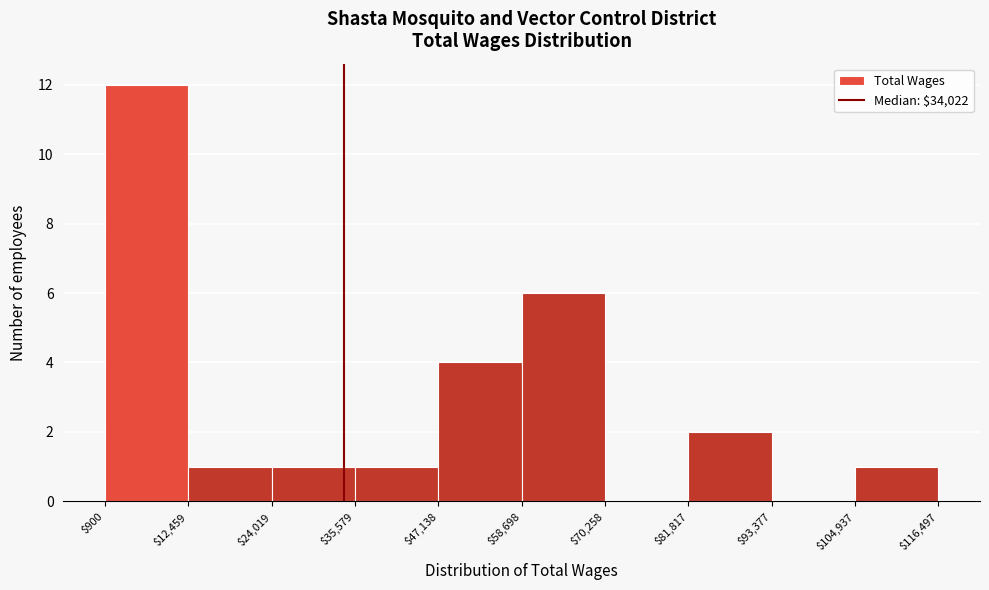

Reading left to right, list every bar in this chart as the range it spans on the x-axis followed by its height. The values are not printed on the chart, so give them approximately, as read against the axis.

$900 to $12,459: 12
$12,459 to $24,019: 1
$24,019 to $35,579: 1
$35,579 to $47,138: 1
$47,138 to $58,698: 4
$58,698 to $70,258: 6
$70,258 to $81,817: 0
$81,817 to $93,377: 2
$93,377 to $104,937: 0
$104,937 to $116,497: 1